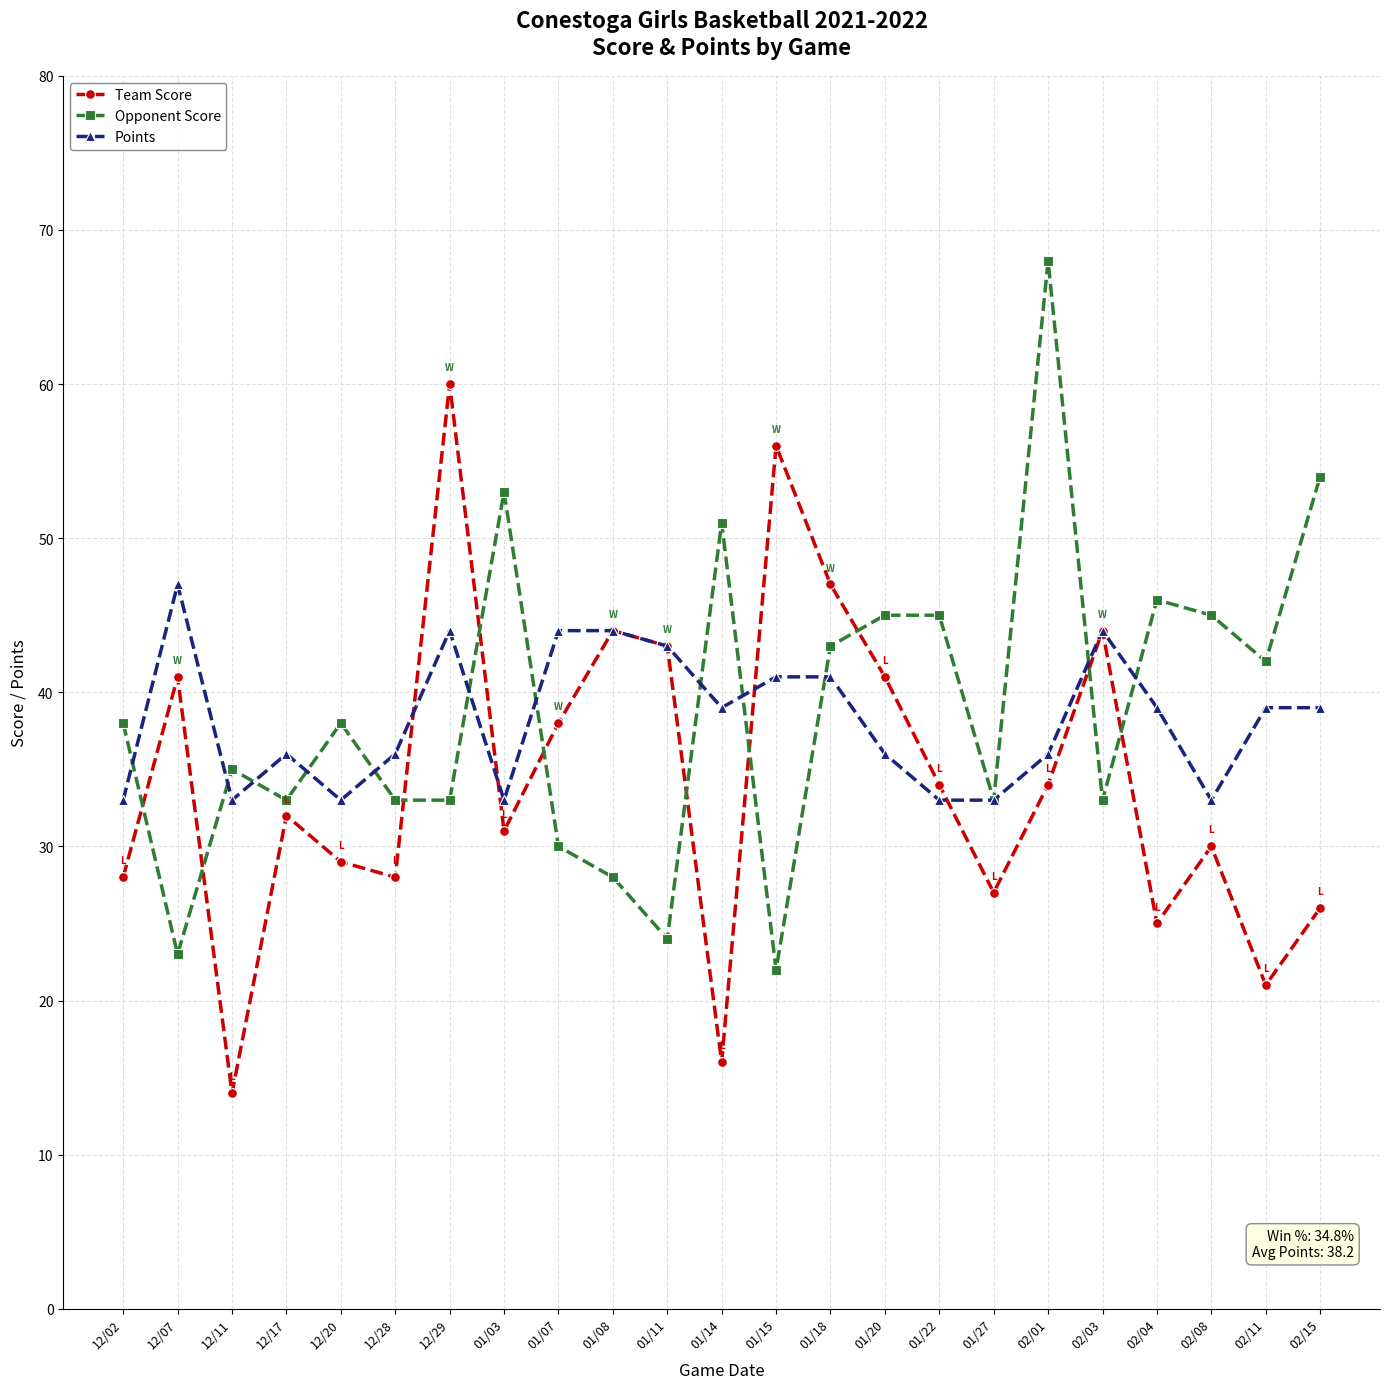

Where is the first local maximum for Points?

12/07